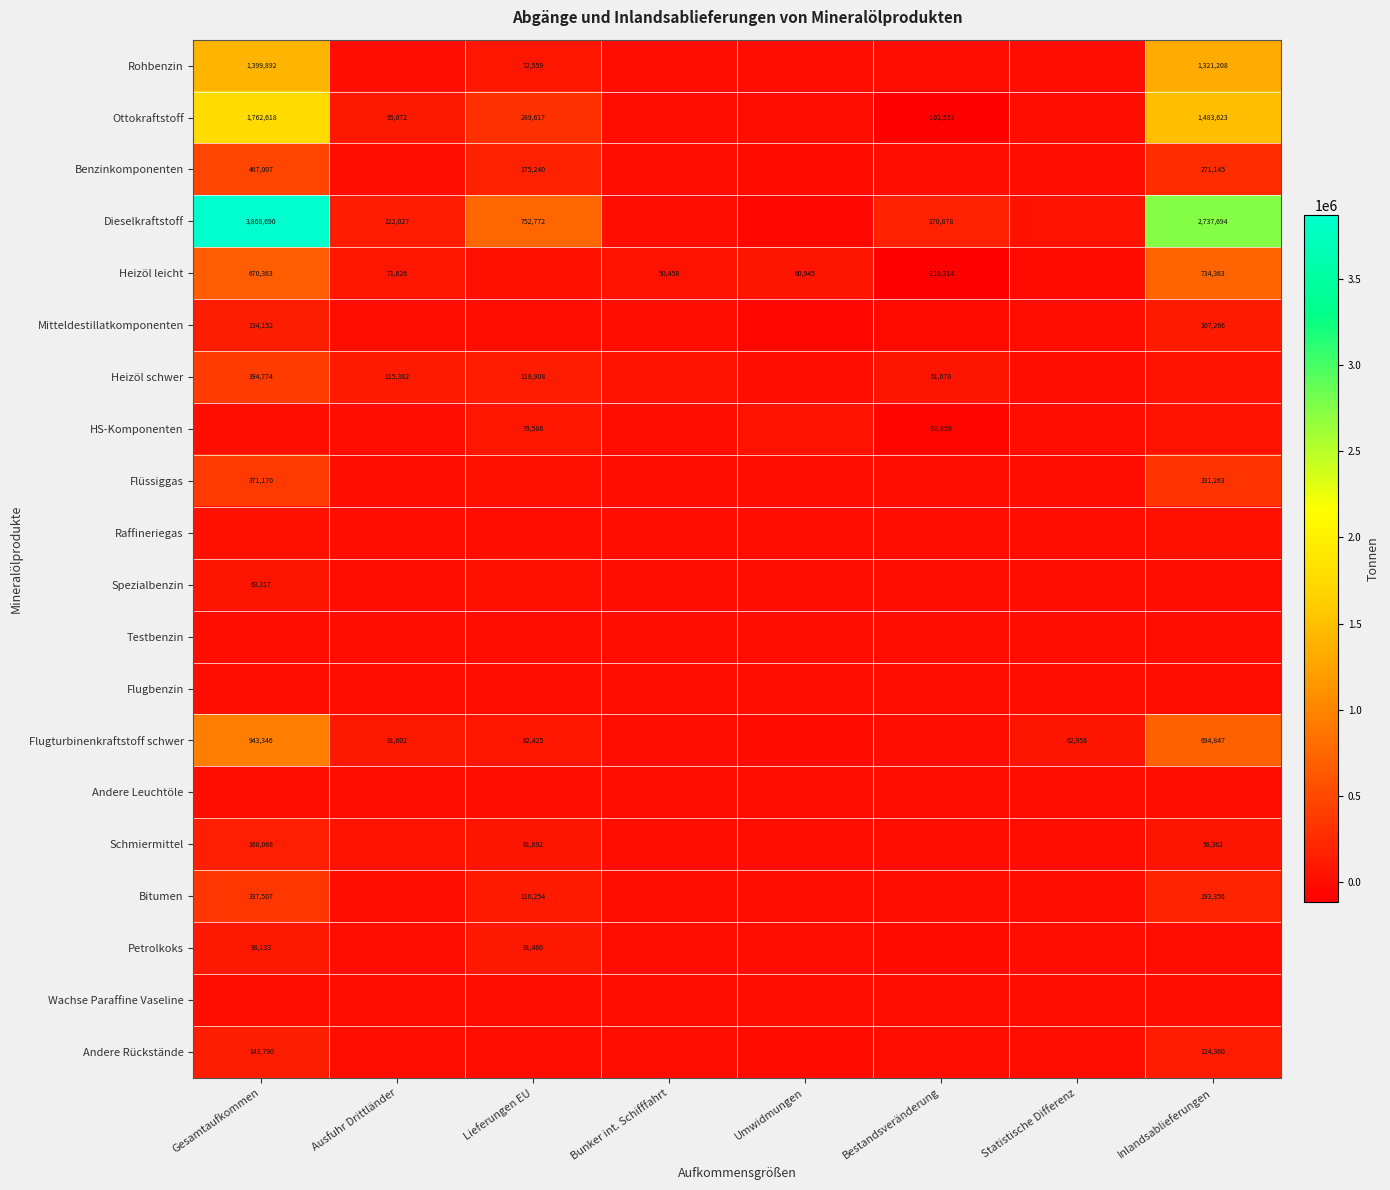

Which series has the largest total across all categories?

Dieselkraftstoff